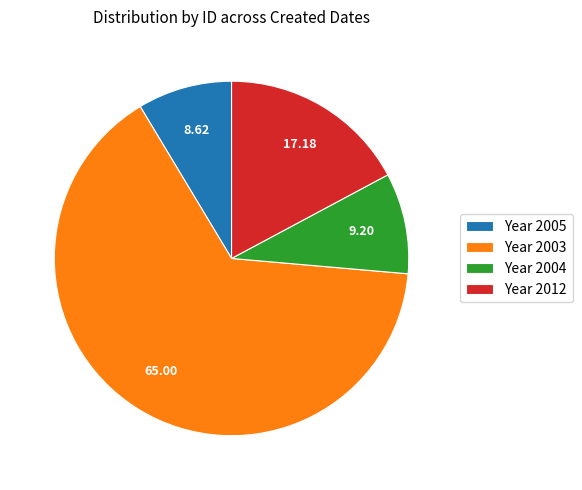

How many segments does this pie chart have?

4